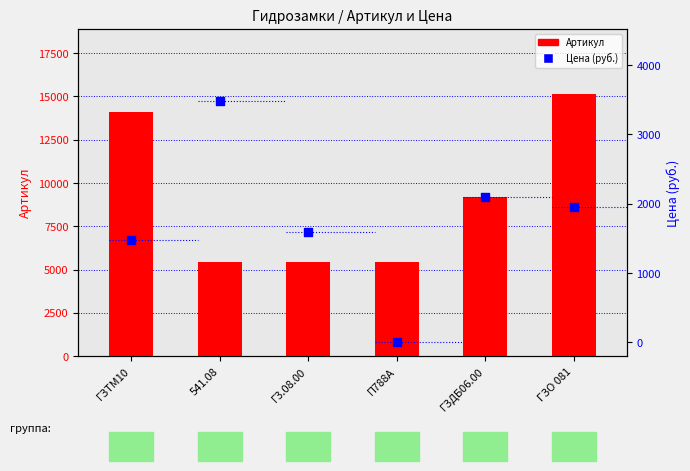

Is the value of Цена (руб.) at ГЗТМ10 greater than the value of Артикул at 541.08?

No